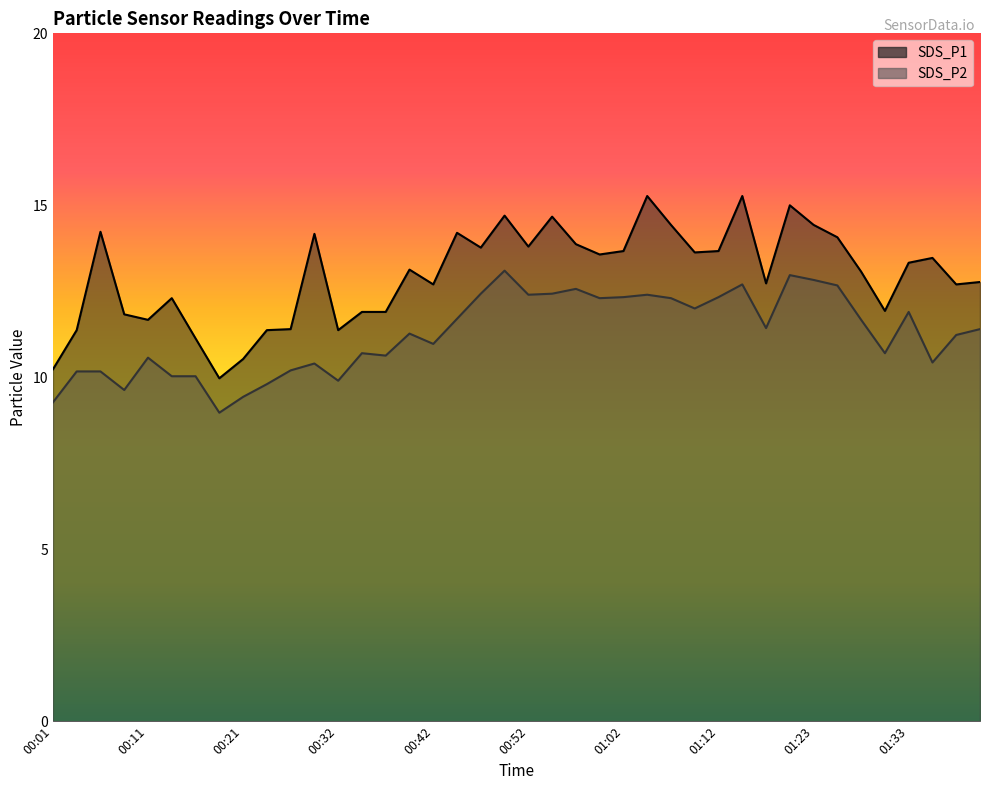

Which label corresponds to the largest value in the chart?

01:04